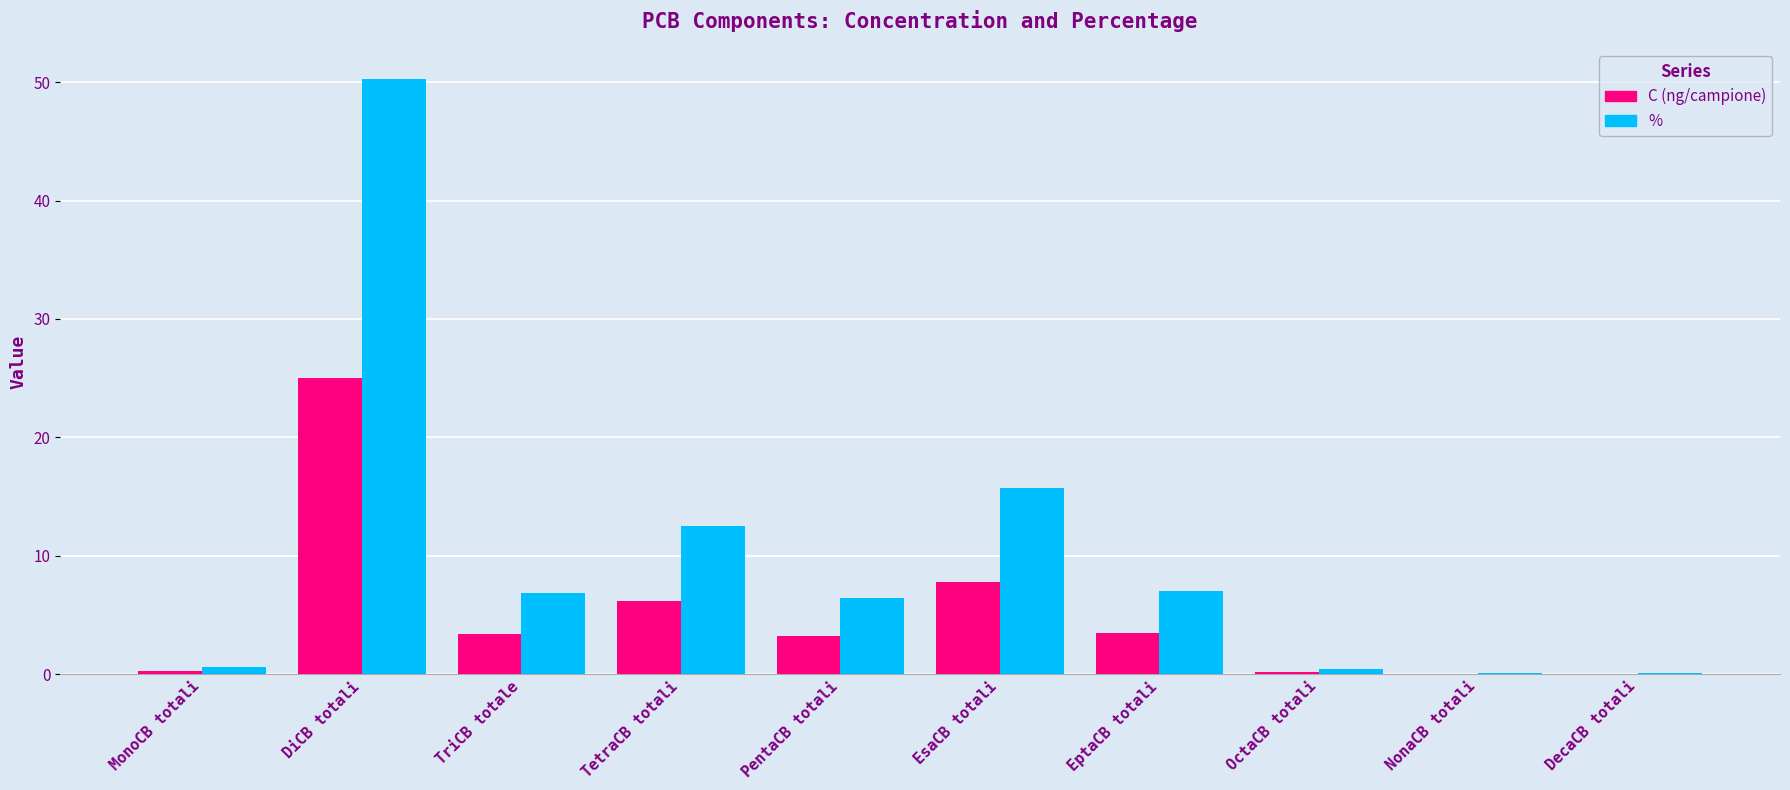

Between PentaCB totali and NonaCB totali, which series saw the biggest shift?

%